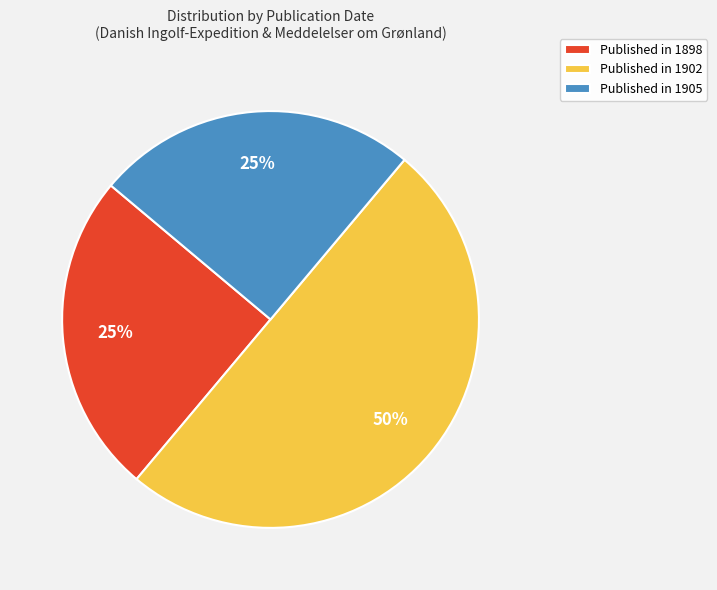

Which slice is the largest?

Published in 1902